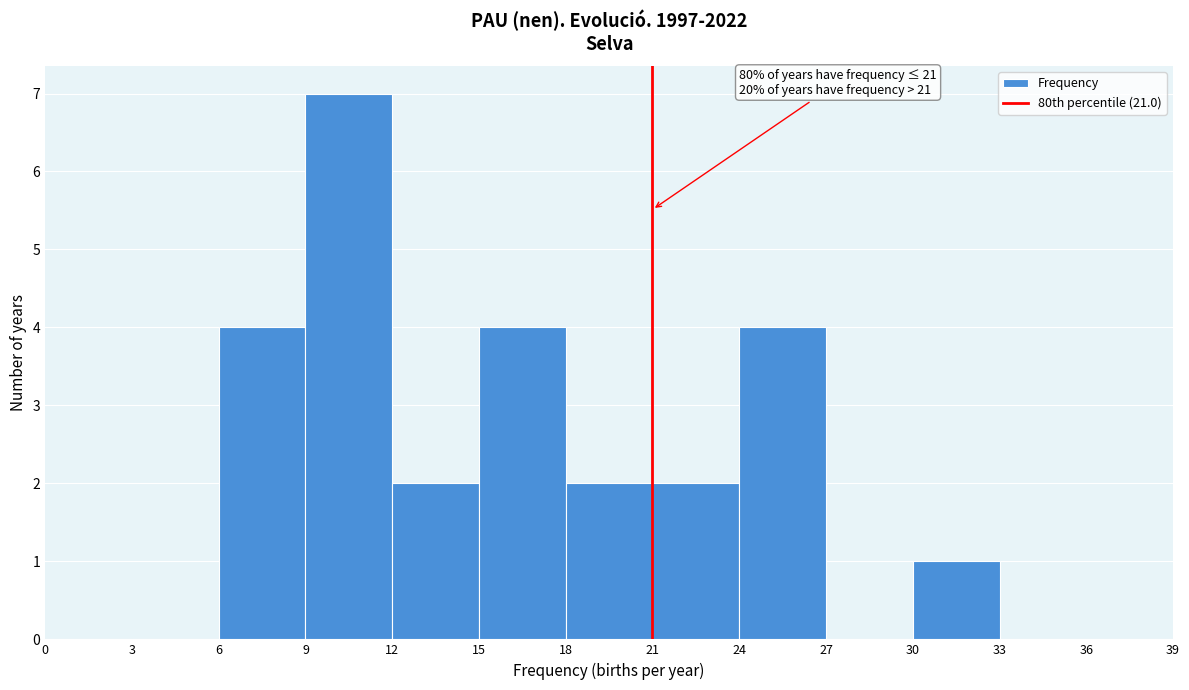

Over which range of the x-axis is the bar tallest?

9 to 12